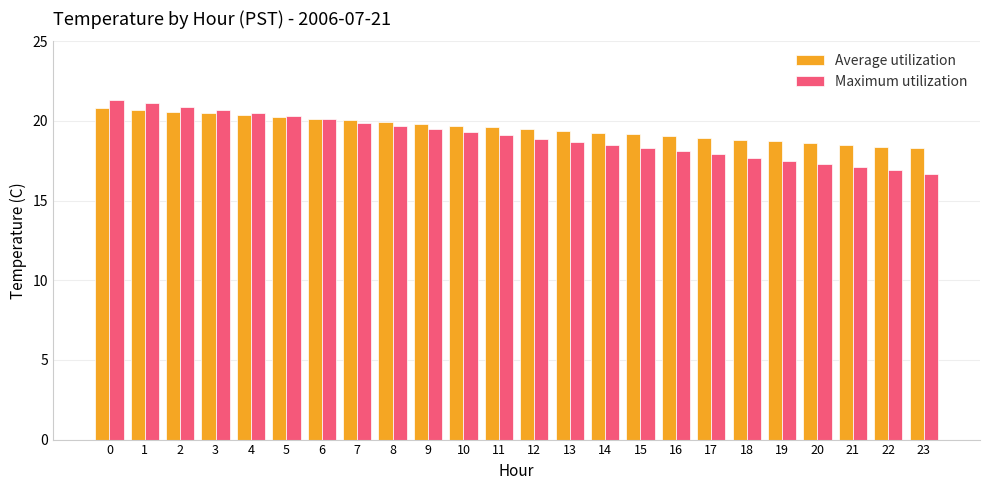

What is the sum of all Maximum utilization values?

456.0